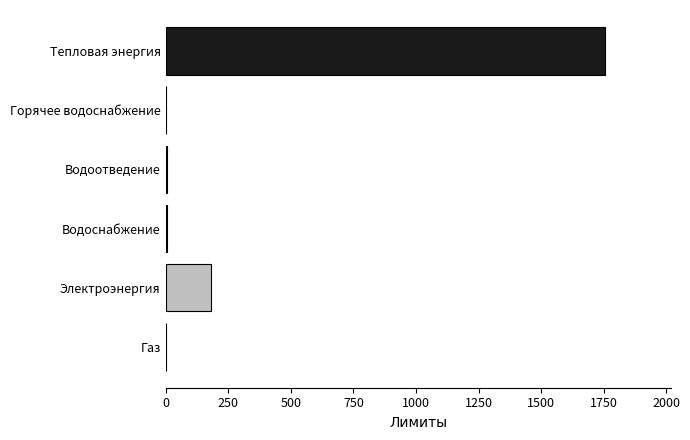

Which has a higher value, Тепловая энергия or Горячее водоснабжение?

Тепловая энергия